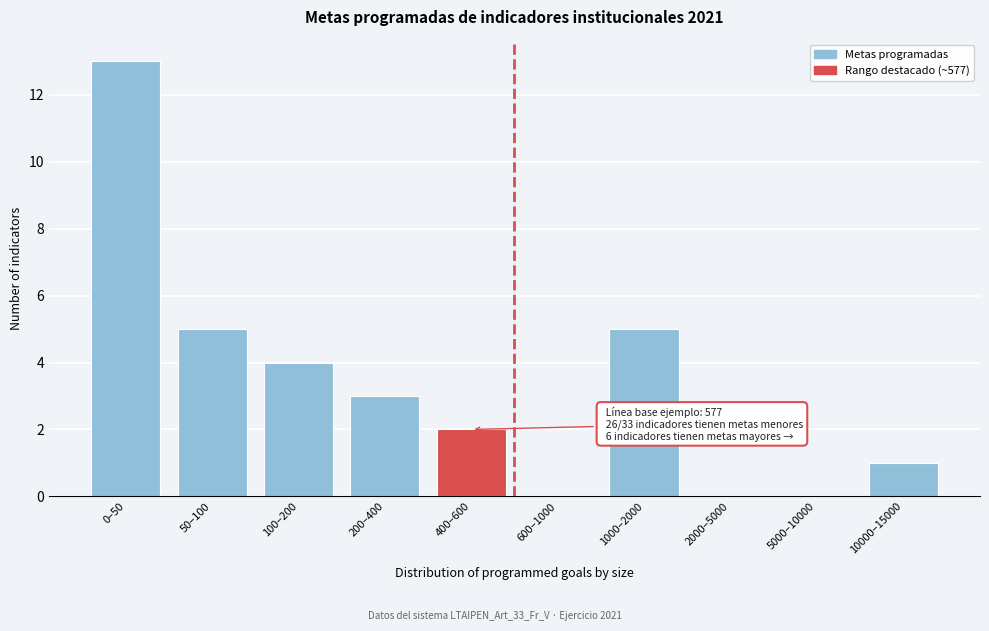

Reading right to left, list all the values displayed in this chart.

10000–15000=1	5000–10000=0	2000–5000=0	1000–2000=5	600–1000=0	400–600=2	200–400=3	100–200=4	50–100=5	0–50=13